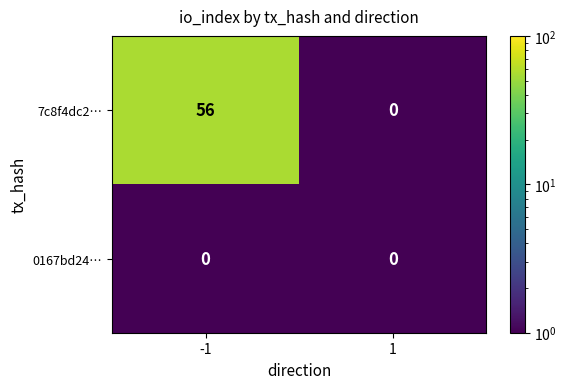

What is the greatest value displayed?

56